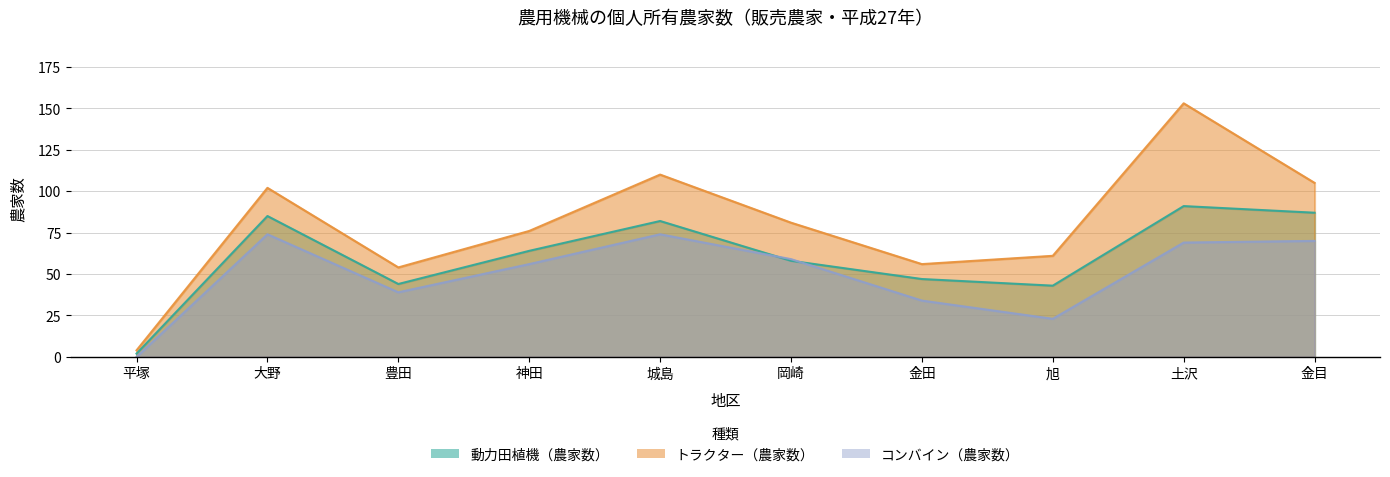

Reading left to right, list all the values displayed in this chart.

動力田植機（農家数）: 2	85	44	64	82	58	47	43	91	87
トラクター（農家数）: 4	102	54	76	110	81	56	61	153	105
コンバイン（農家数）: 0	74	39	56	74	59	34	23	69	70